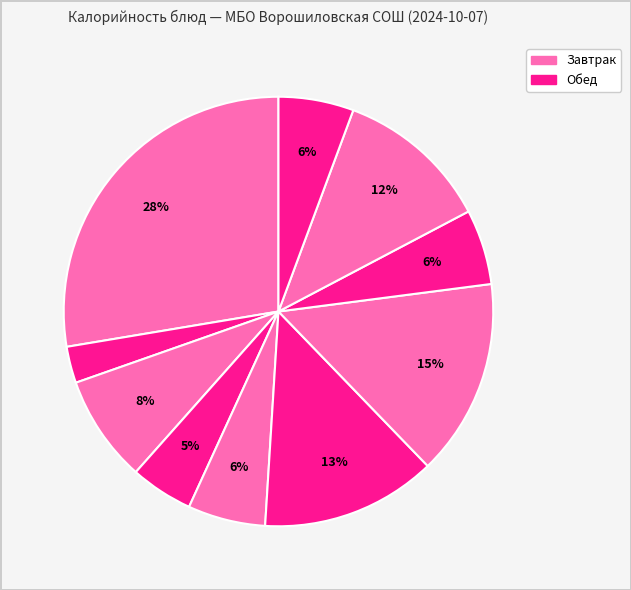

Which category has the biggest portion of the pie?

Оладьи со сгущенным молоком